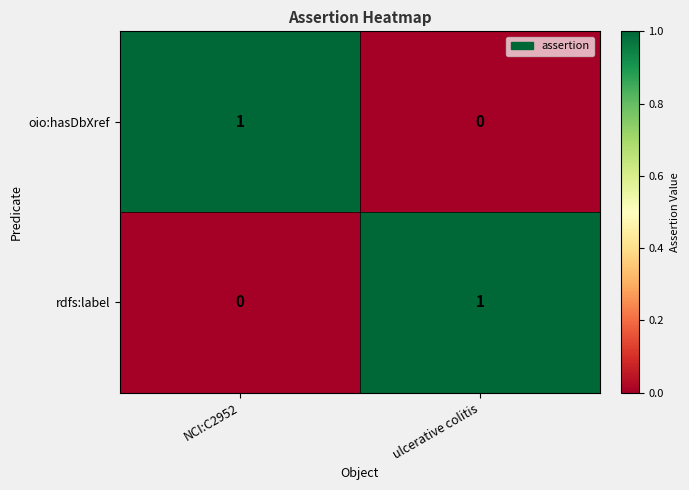

What is the greatest value displayed?

1